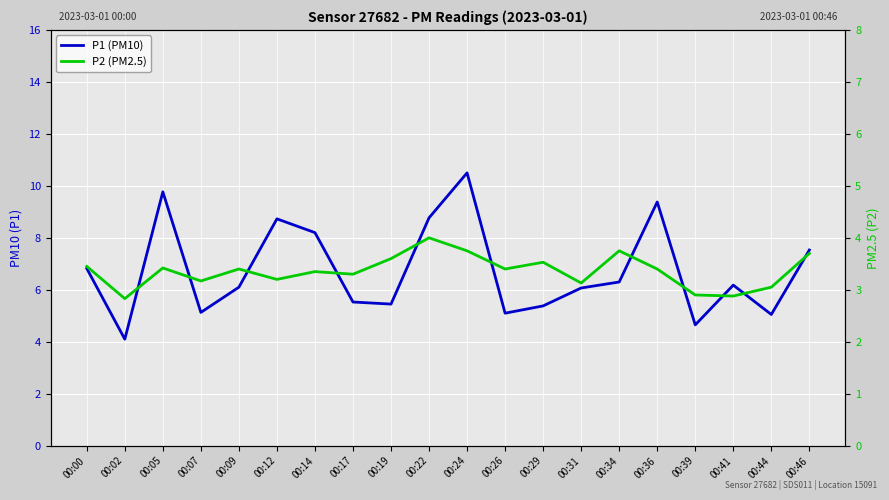

How many values in the P1 (PM10) series are below 6?

8